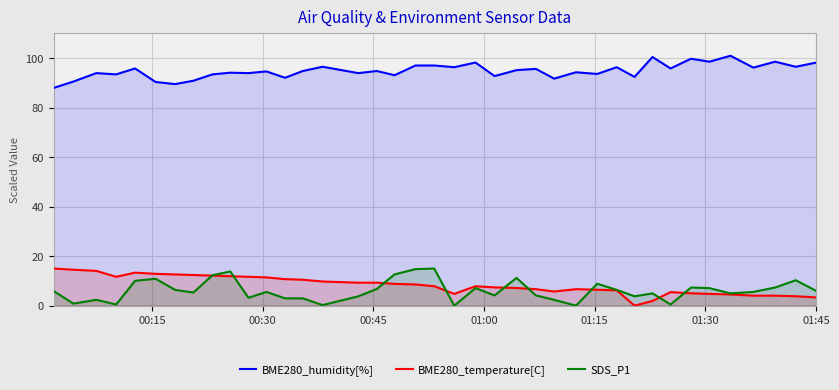

What is the maximum value for SDS_P1?

15.0